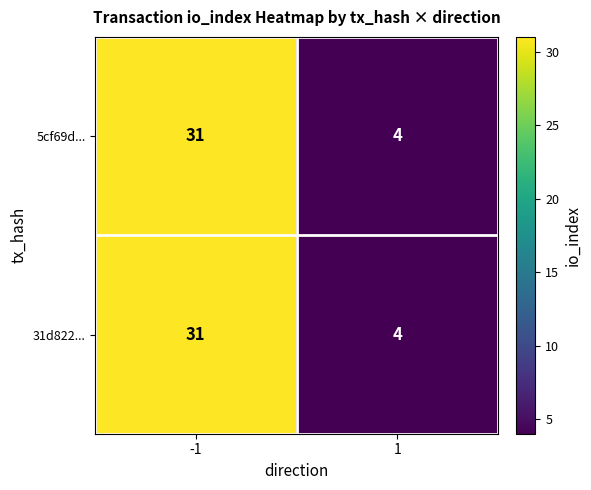

The 31d822... series shows 31 at -1. True or false?

True